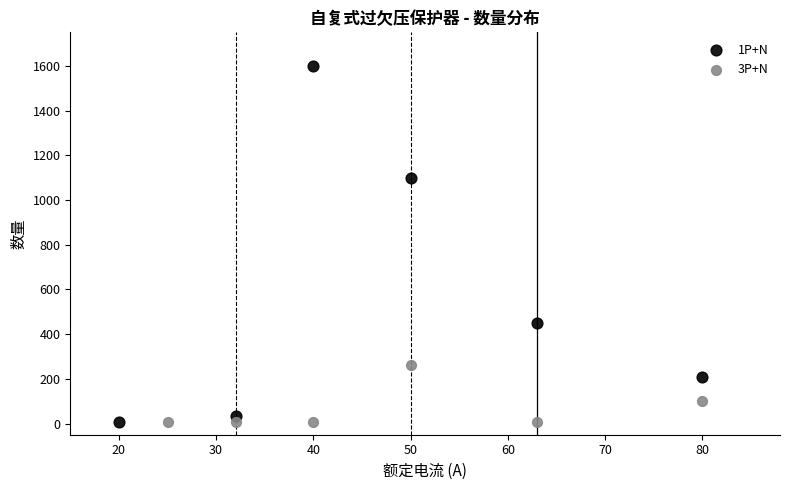

Which series has the largest Y range (max minus min)?

1P+N